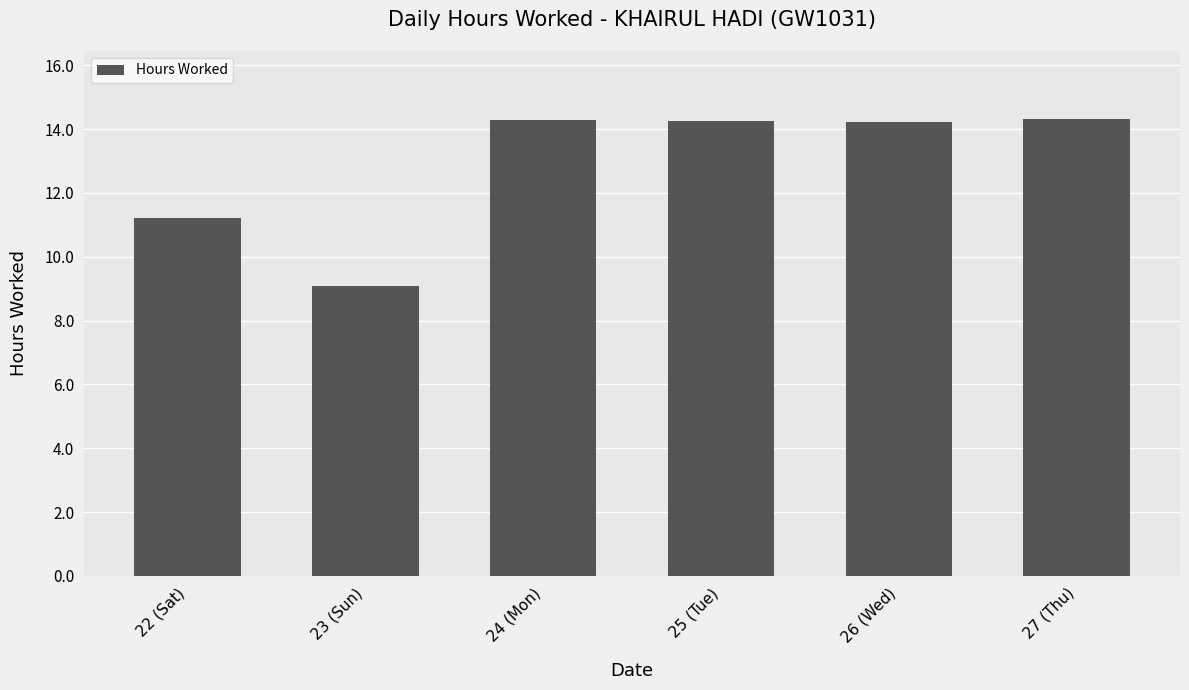

Where is the data nearest to the value 11?

22 (Sat)